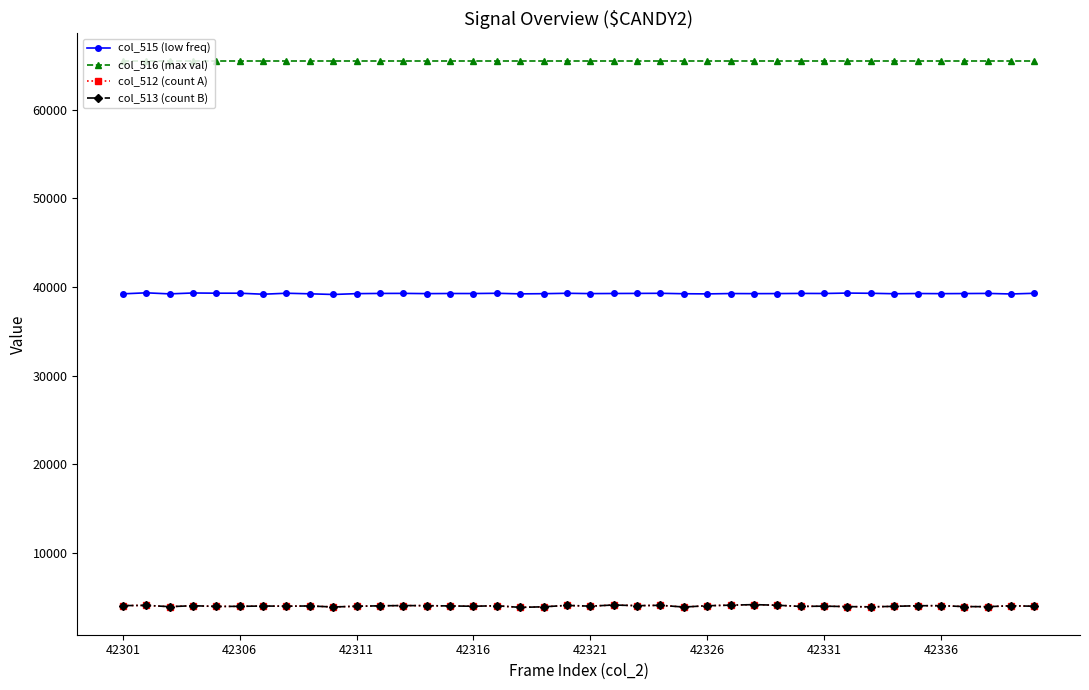

What is the difference between the second highest and minimum values in the col_515 (low freq) series?

168